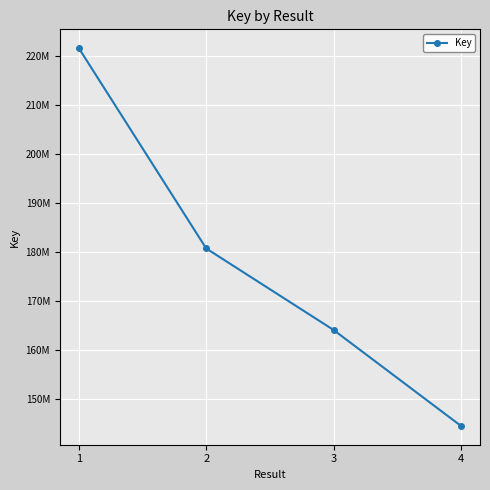

Is this an area chart (filled region under the line)?

No